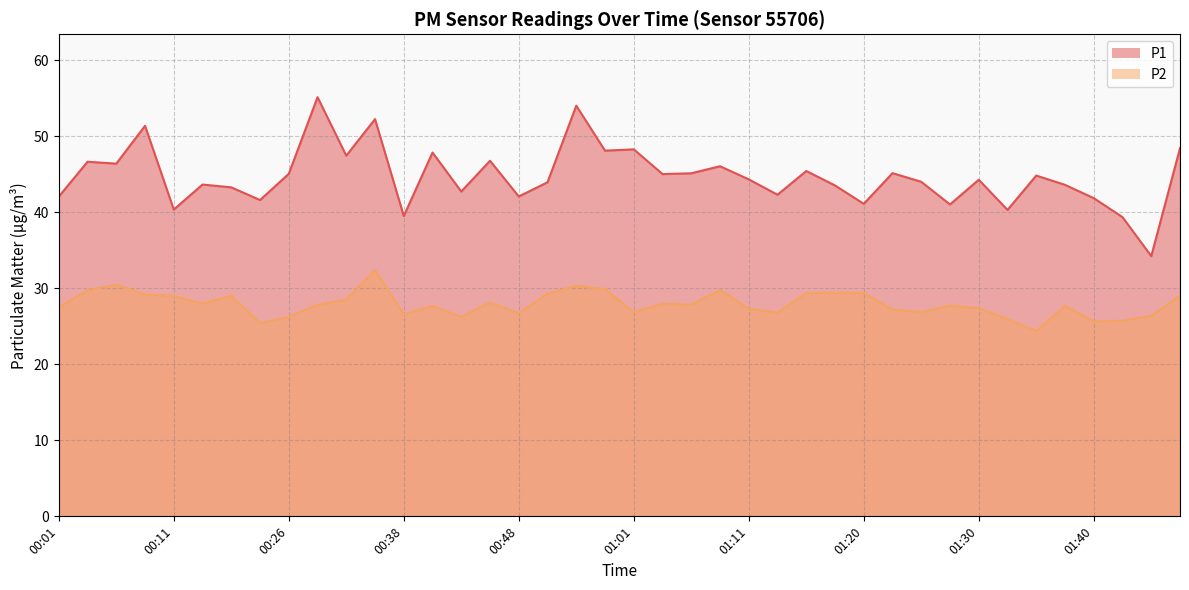

Which label corresponds to the largest value in the chart?

00:28